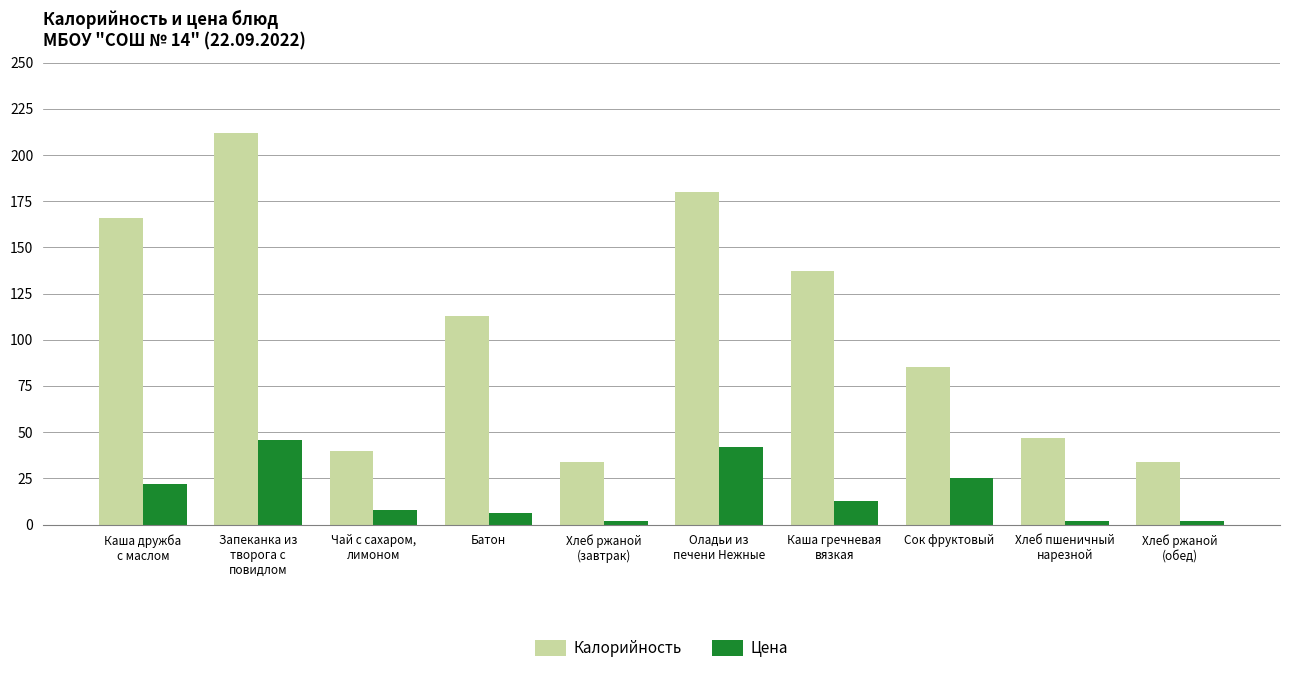

List the series in order of their peak value, highest first.

Калорийность, Цена